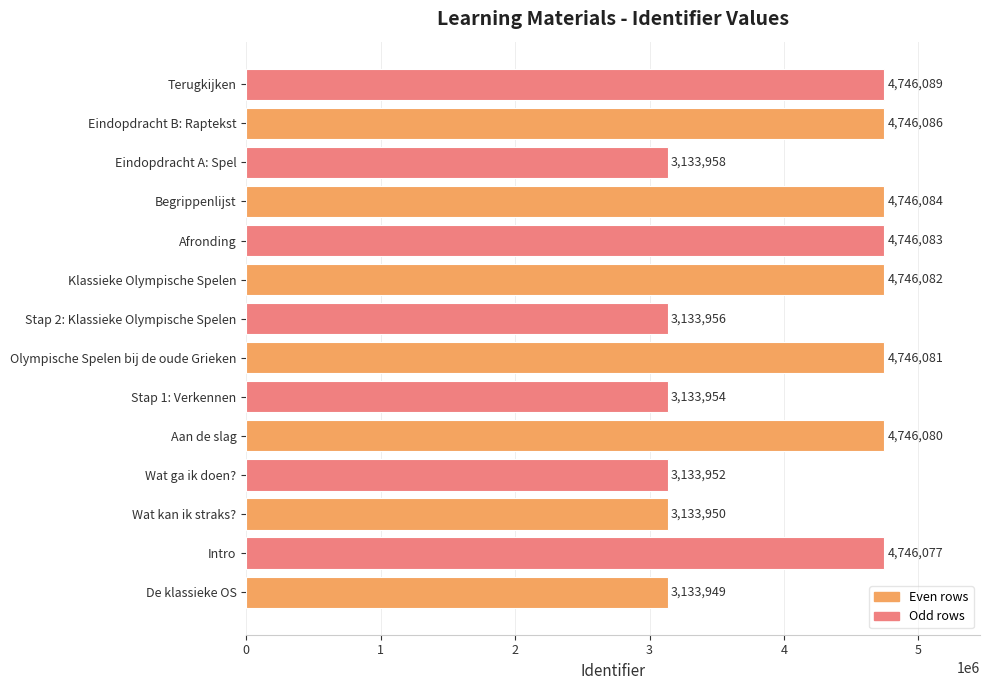

Reading bottom to top, list all the values displayed in this chart.

3133949	4746077	3133950	3133952	4746080	3133954	4746081	3133956	4746082	4746083	4746084	3133958	4746086	4746089